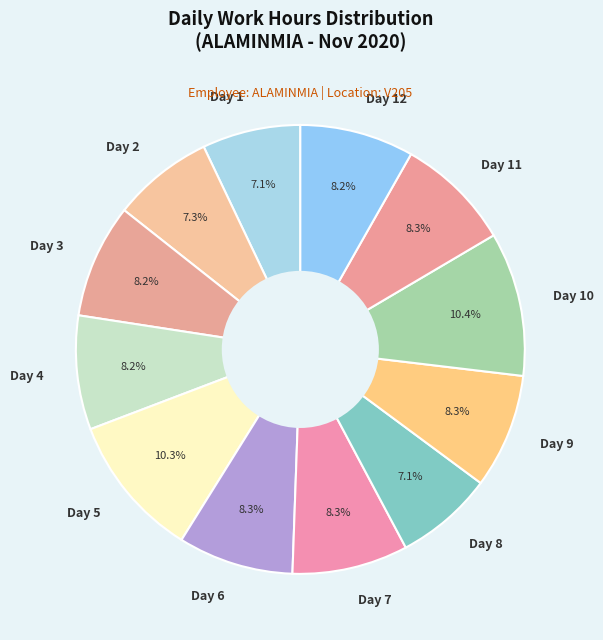

Which has a higher value, Day 1 or Day 12?

Day 12